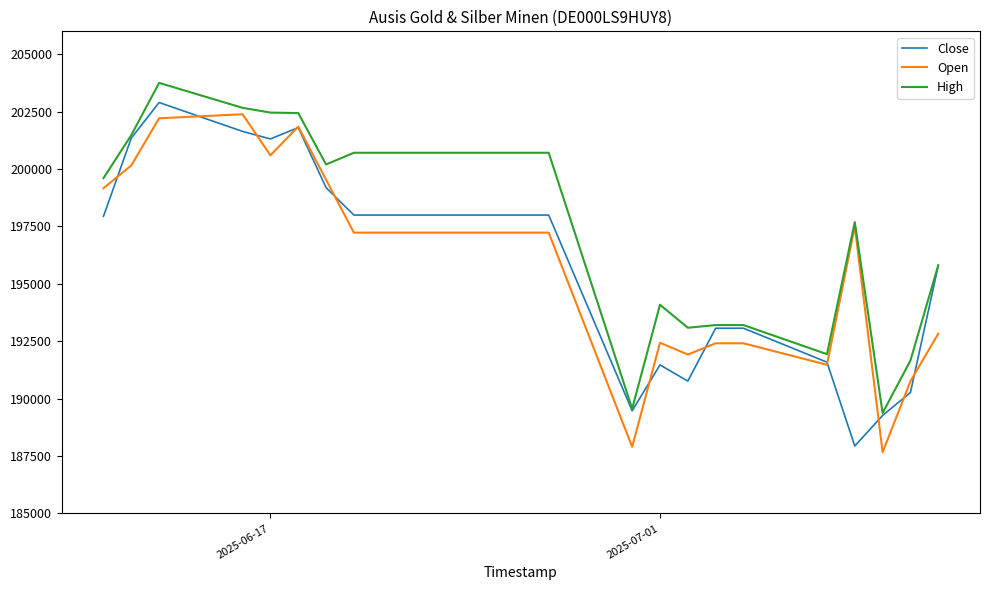

What is the minimum value shown in the chart?

187665